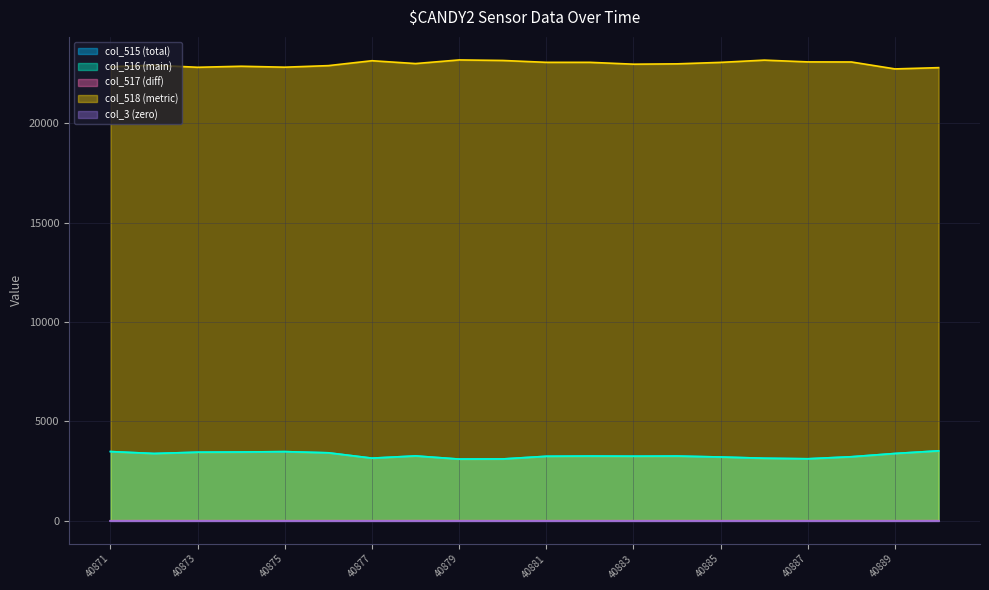

What is the approximate value of col_517 at 40873?

1